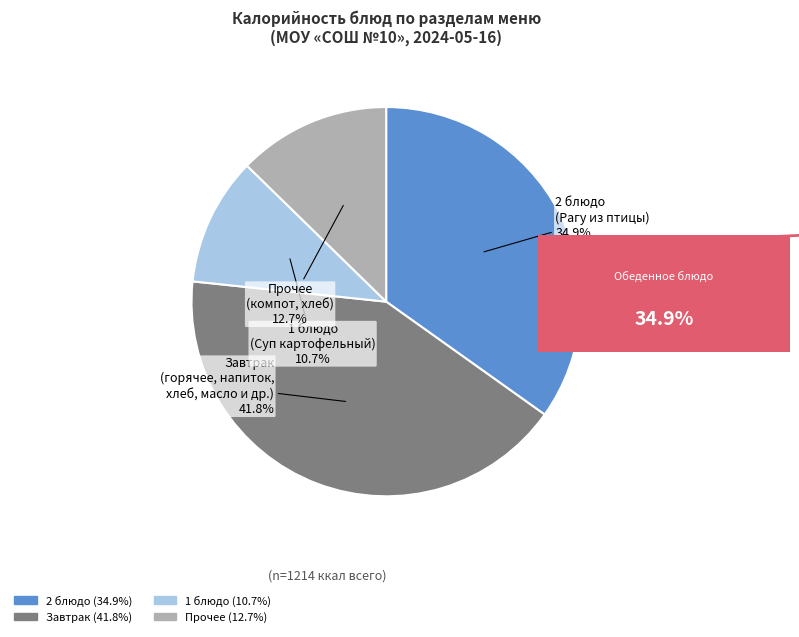

Does any single category account for the majority?

No